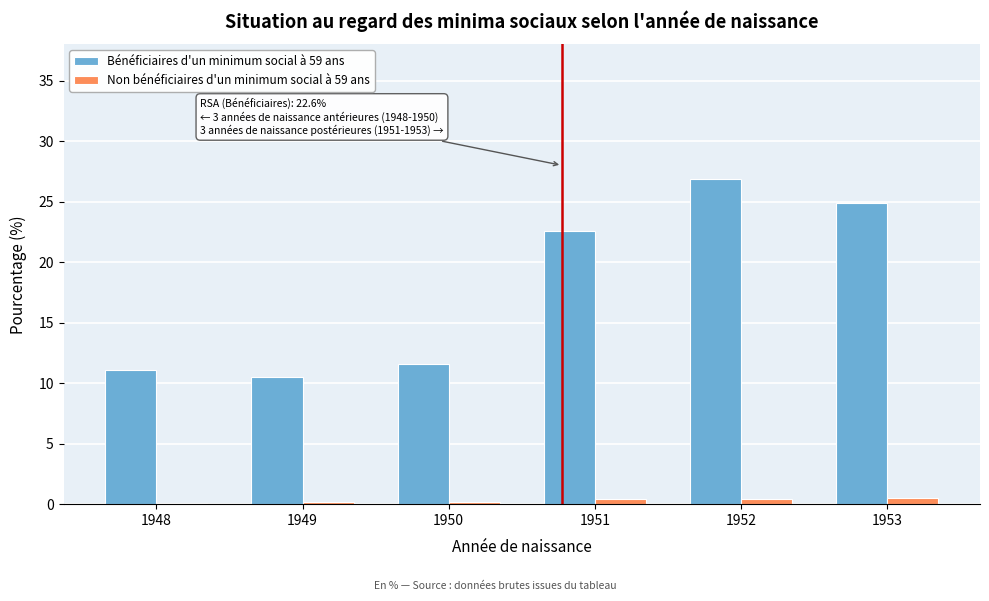

What is the maximum value shown in the chart?

26.9